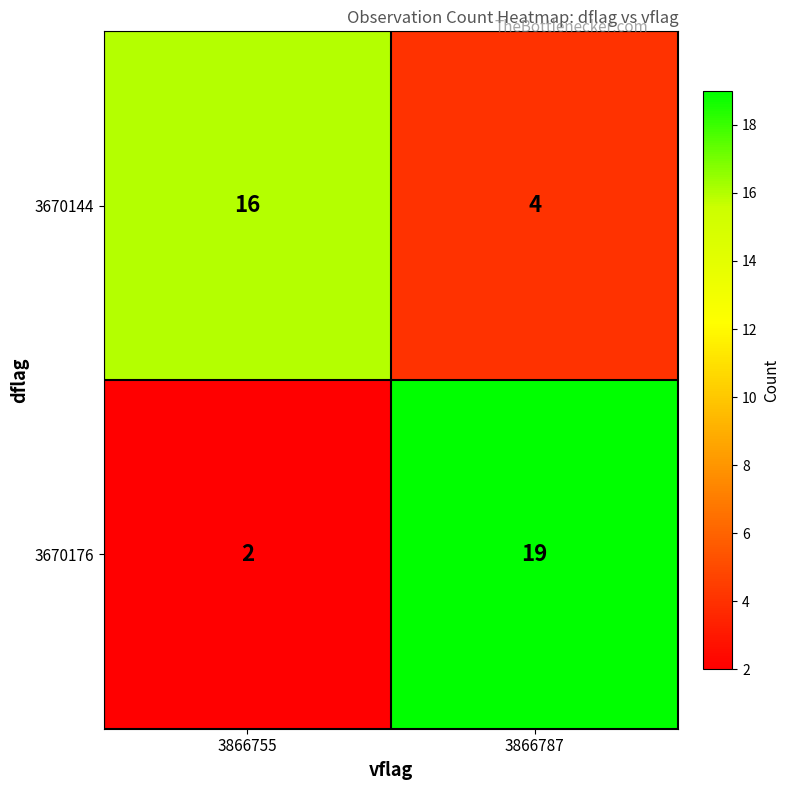

What is the smallest value displayed?

2